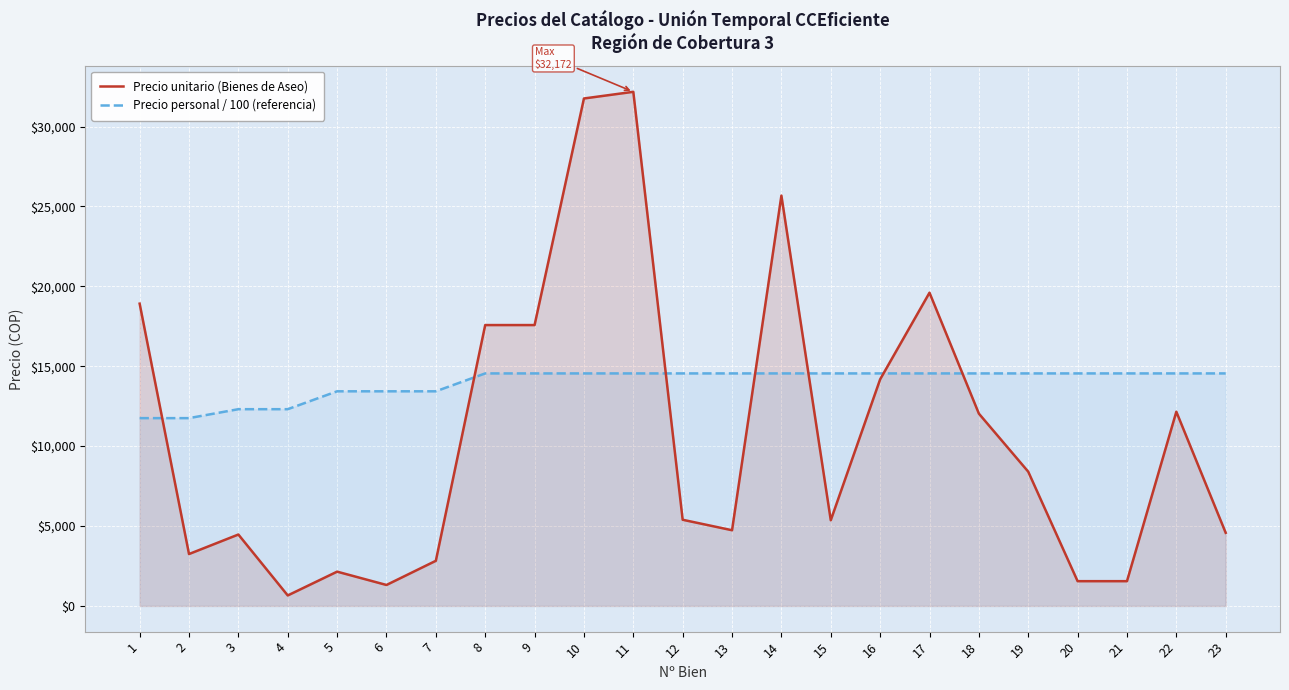

The Precio unitario (Bienes de Aseo) series shows 17575.6 at 9. True or false?

True